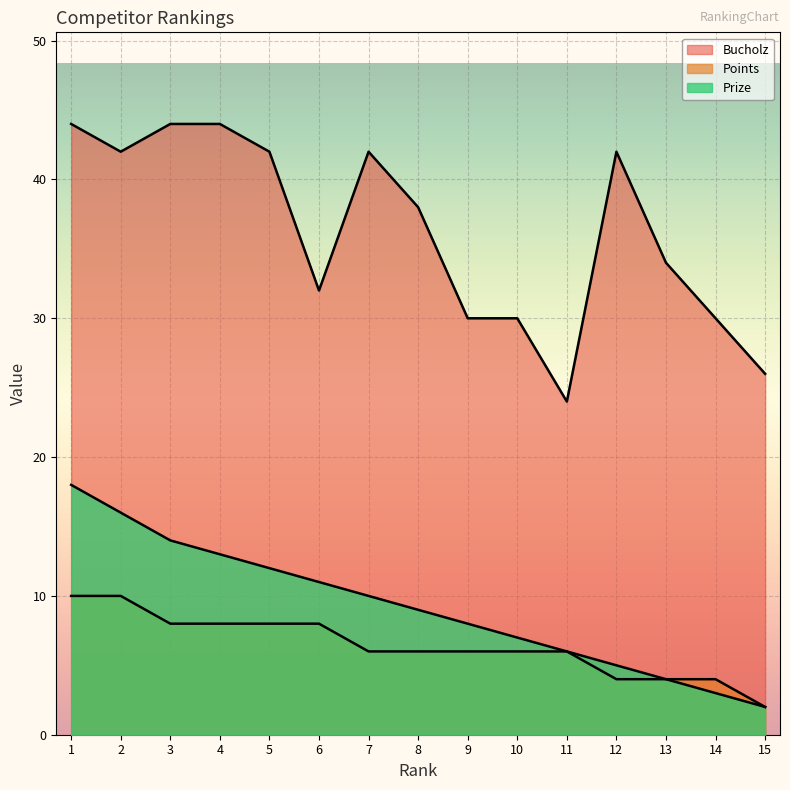

At which category is the sum across all series the highest?

1